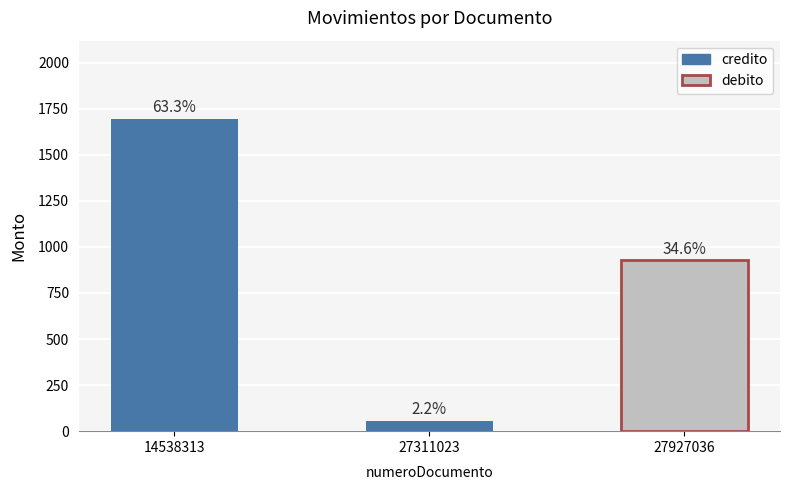

Approximately how many times larger is the value at 14538313 compared to 27311023?

29.4